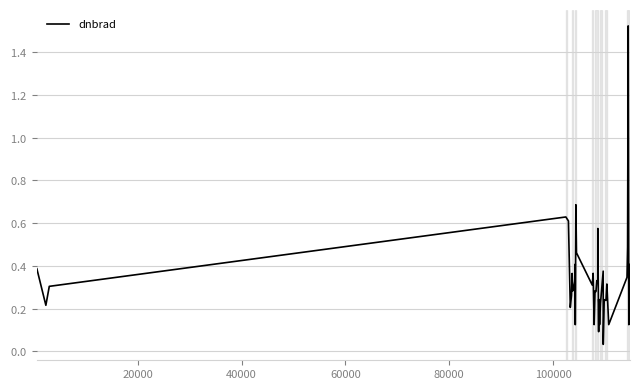

Does the chart have visible grid lines?

Yes